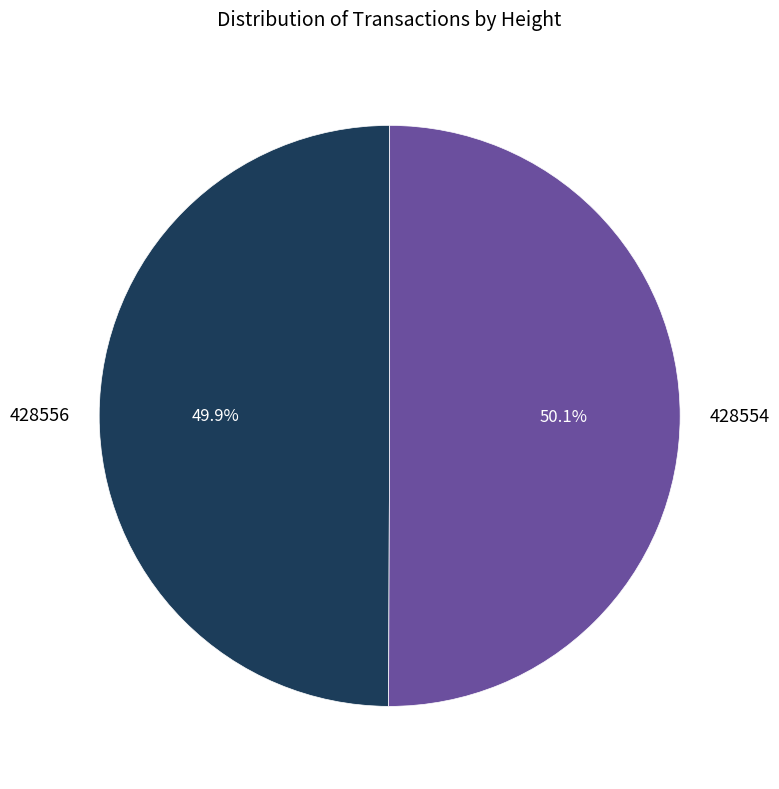

Does any single category account for the majority?

Yes